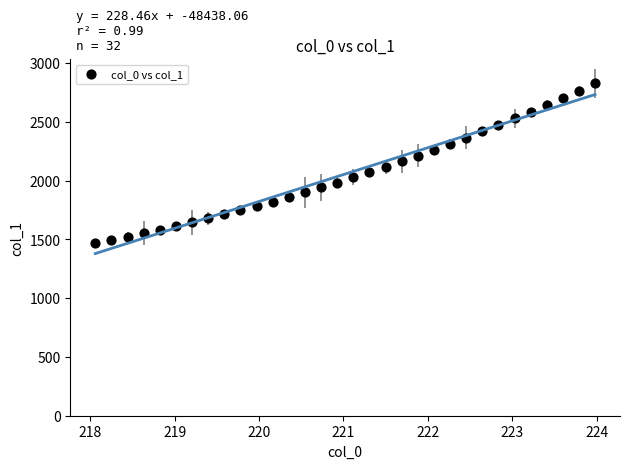

What is the range of Y values (max minus min)?

1358.0